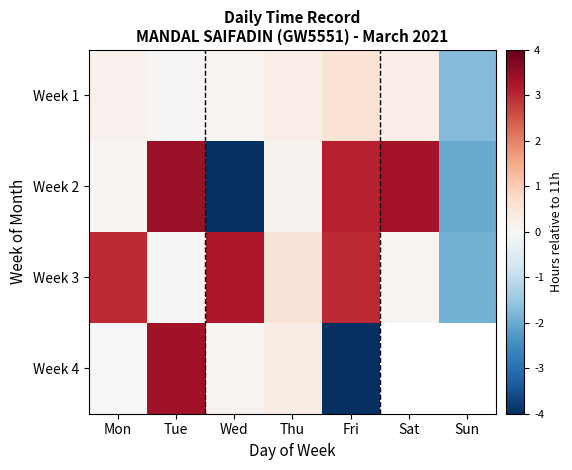

How many positive values does the Week 2 series have?

5